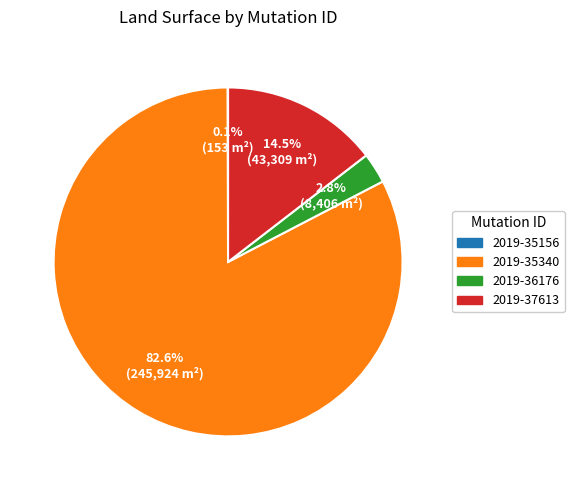

Which has a higher value, 2019-36176 or 2019-35340?

2019-35340